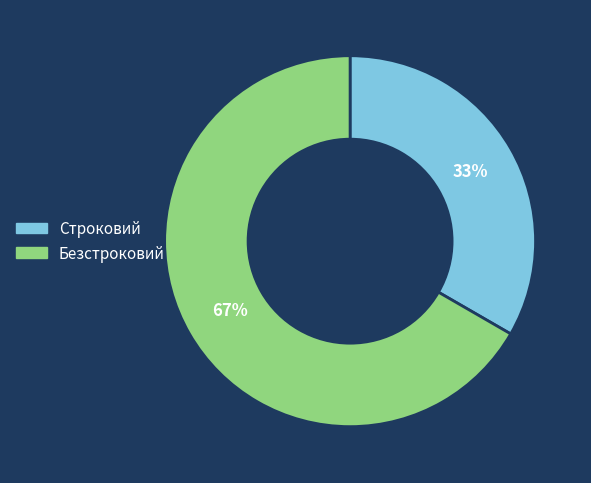

The Безстроковий slice represents 58% of the pie. True or false?

False